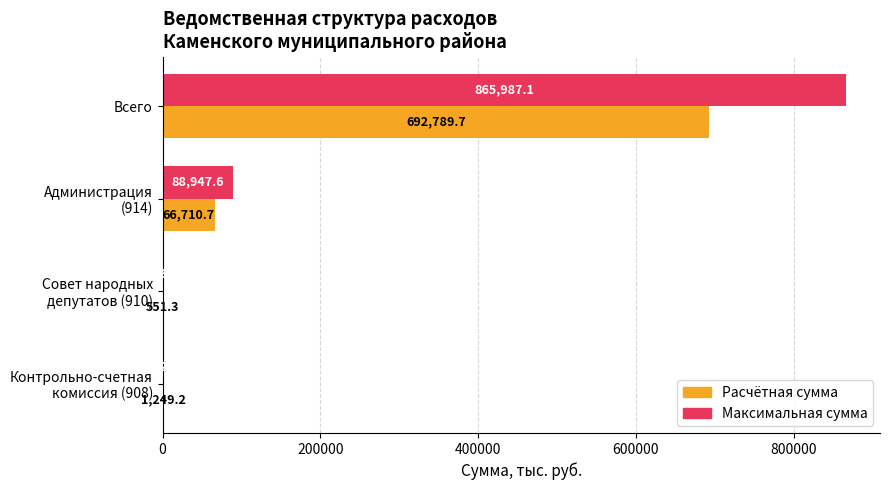

Which category has the highest value in the Максимальная сумма series?

Всего